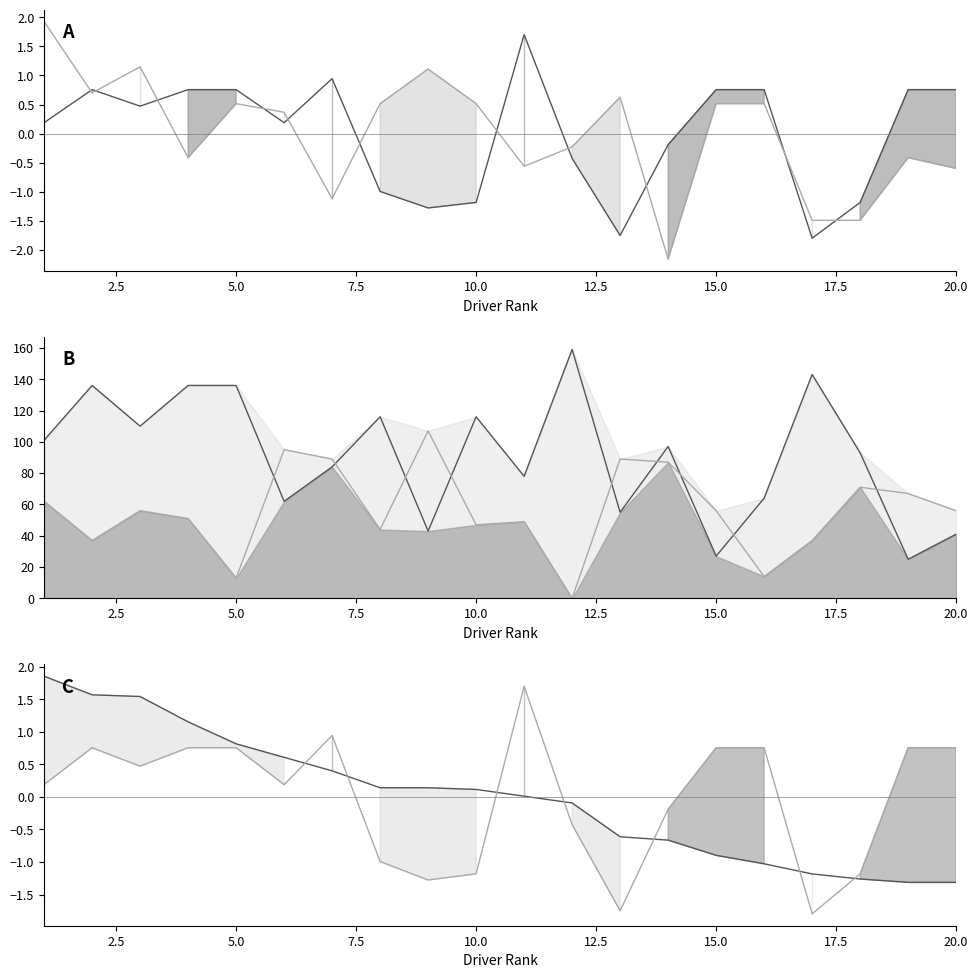

In Race 9 (Marty) line, how many points are lower than both neighbors (excluding endpoints)?

6